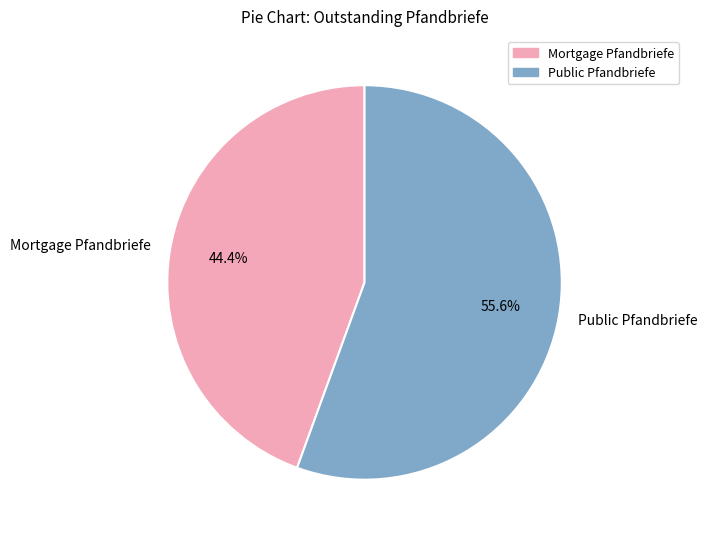

Which slice is the largest?

Public Pfandbriefe